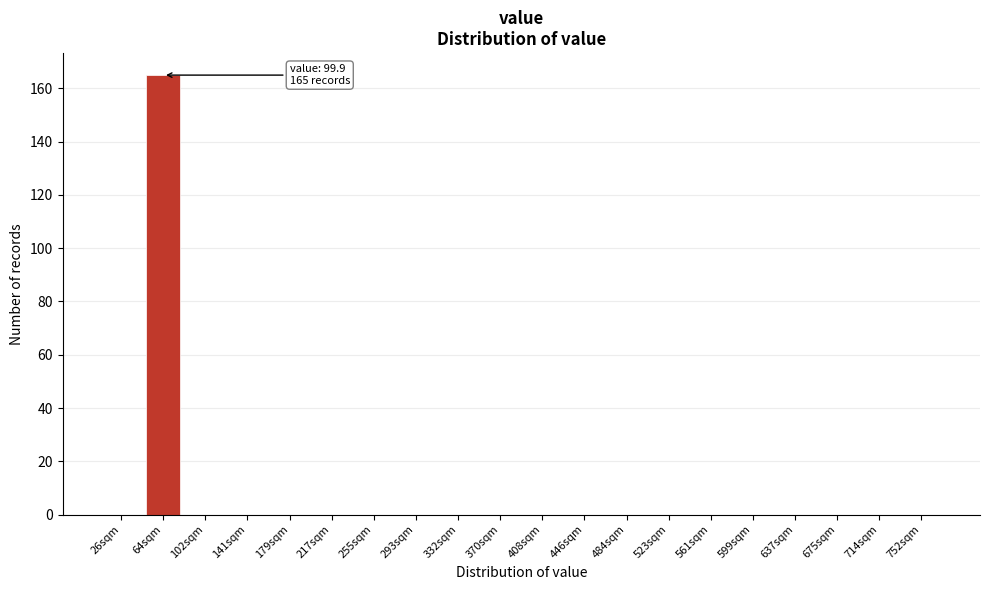

Reading left to right, transcribe all the data shown in this chart.

26sqm=0	64sqm=165	102sqm=0	141sqm=0	179sqm=0	217sqm=0	255sqm=0	293sqm=0	332sqm=0	370sqm=0	408sqm=0	446sqm=0	484sqm=0	523sqm=0	561sqm=0	599sqm=0	637sqm=0	675sqm=0	714sqm=0	752sqm=0